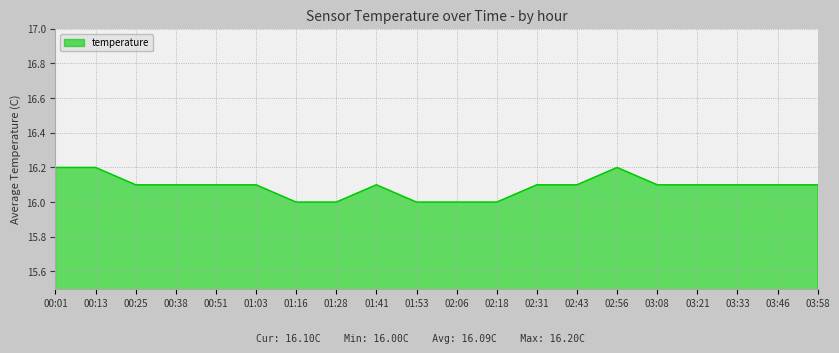

Reading left to right, extract all data points from this chart.

16.2	16.2	16.1	16.1	16.1	16.1	16.0	16.0	16.1	16.0	16.0	16.0	16.1	16.1	16.2	16.1	16.1	16.1	16.1	16.1